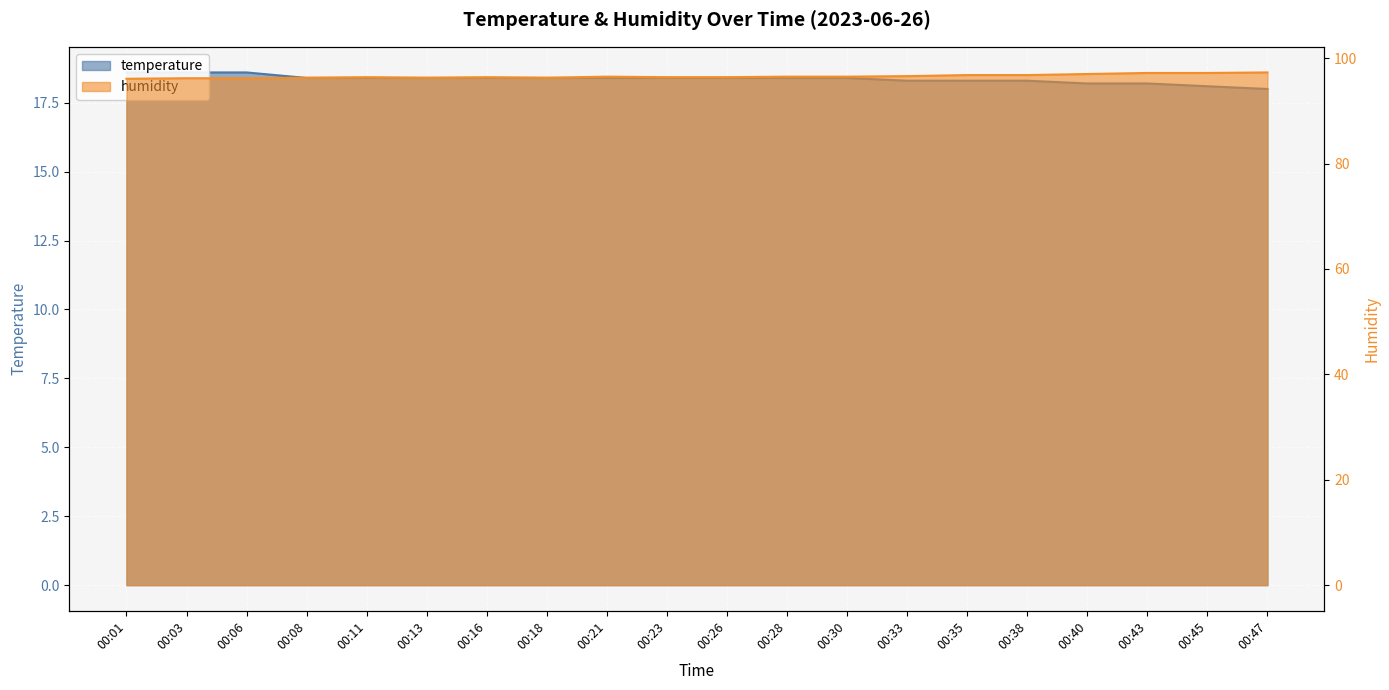

What is the average value of the humidity series?

96.6